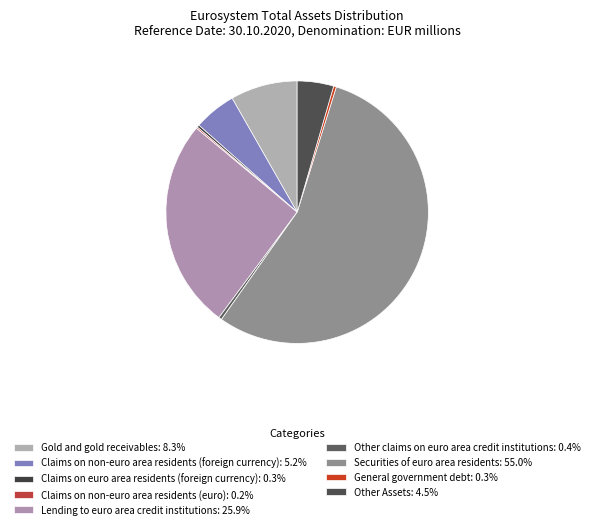

To the nearest percent, what is the difference between the largest and smallest slice percentages?

55%